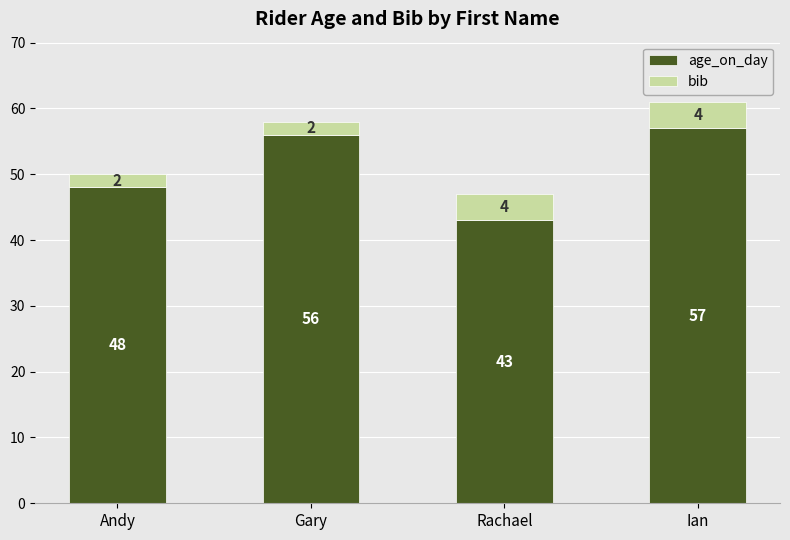

At which label does age_on_day reach its peak?

Ian